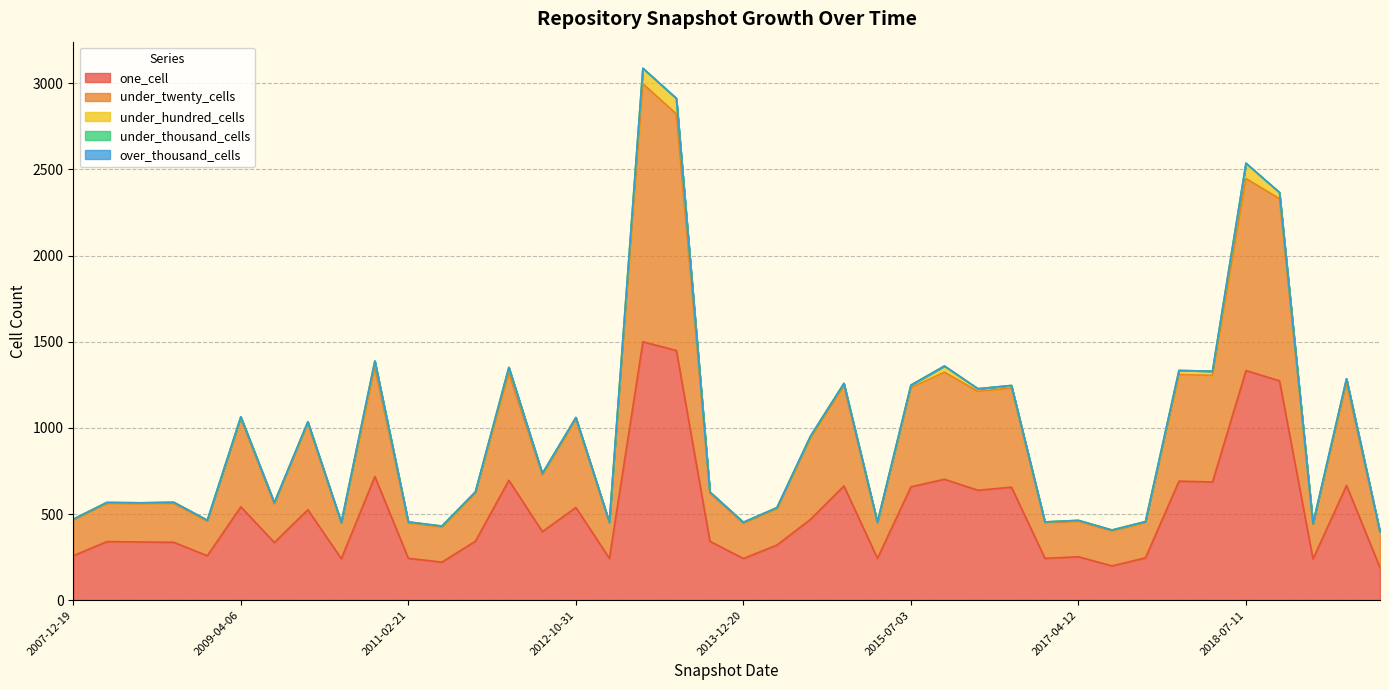

The one_cell series shows 340 at 2013-12-20. True or false?

False